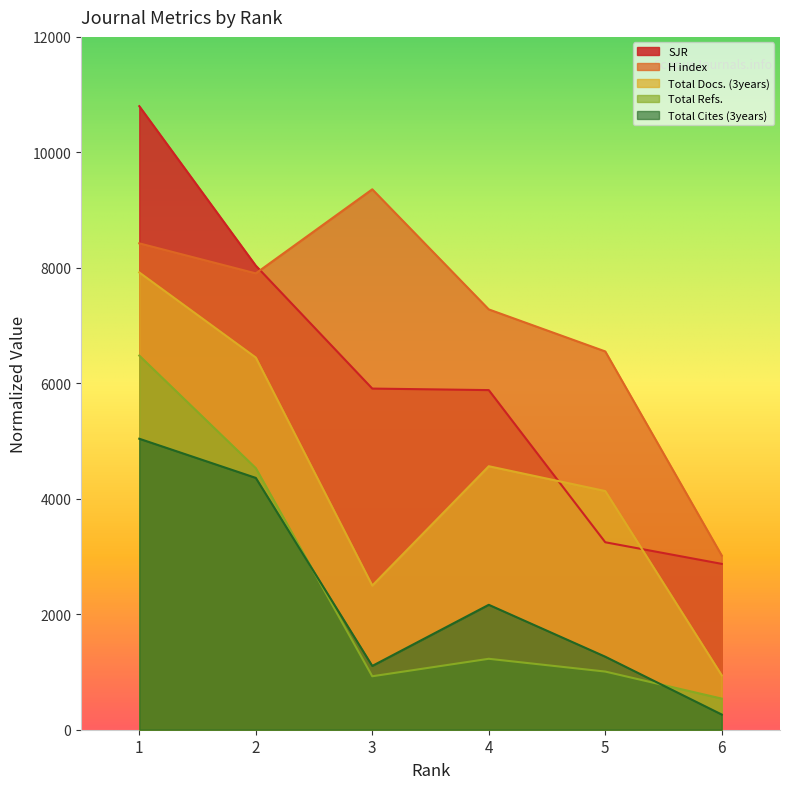

Reading left to right, list all the values displayed in this chart.

SJR: 1=10800.0	2=8038.1	3=5908.6	4=5882.3	5=3246.9	6=2872.6
H index: 1=8424.0	2=7904.0	3=9360.0	4=7280.0	5=6552.0	6=3016.0
Total Docs. (3years): 1=7920.0	2=6446.5	3=2496.7	4=4563.7	5=4134.0	6=941.4
Total Refs.: 1=6480.0	2=4531.3	3=926.0	4=1228.6	5=1007.3	6=538.8
Total Cites (3years): 1=5040.0	2=4361.9	3=1104.8	4=2163.8	5=1264.8	6=262.9